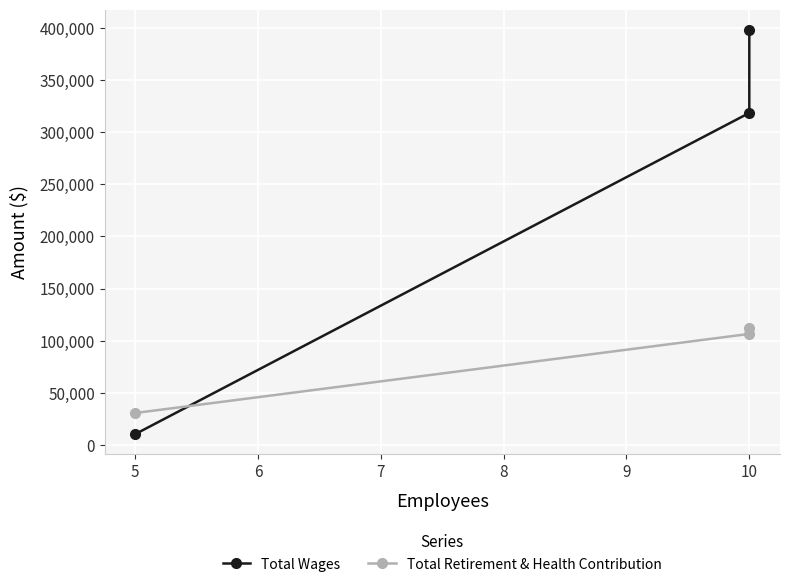

Which series changed the most between 10 and 5?

Total Wages